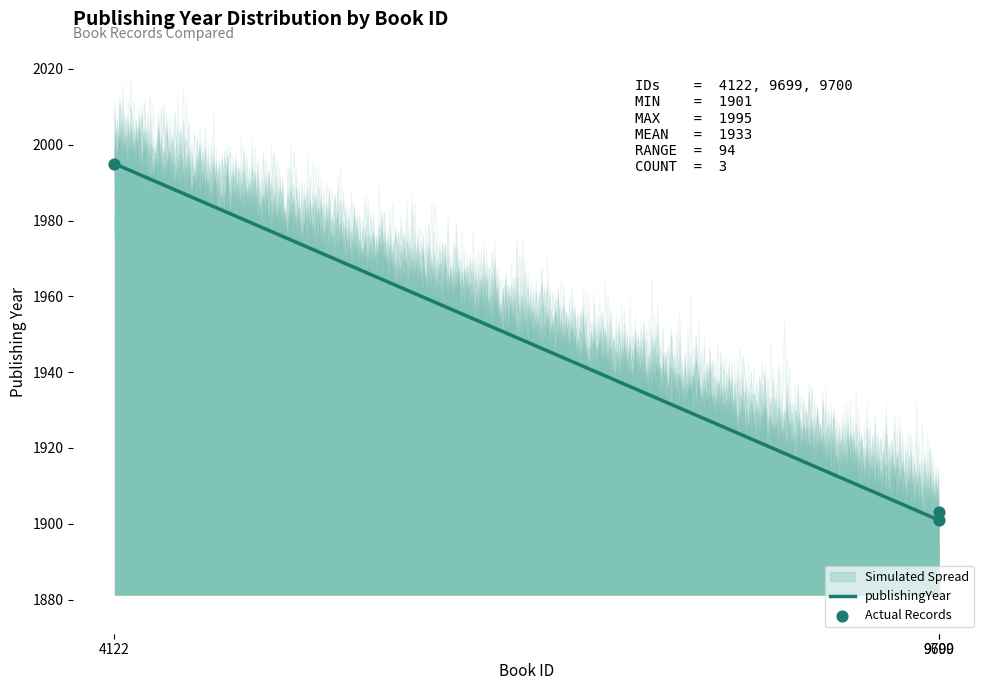

What is the ratio of the value at 9699 to the value at 4122?

1.0